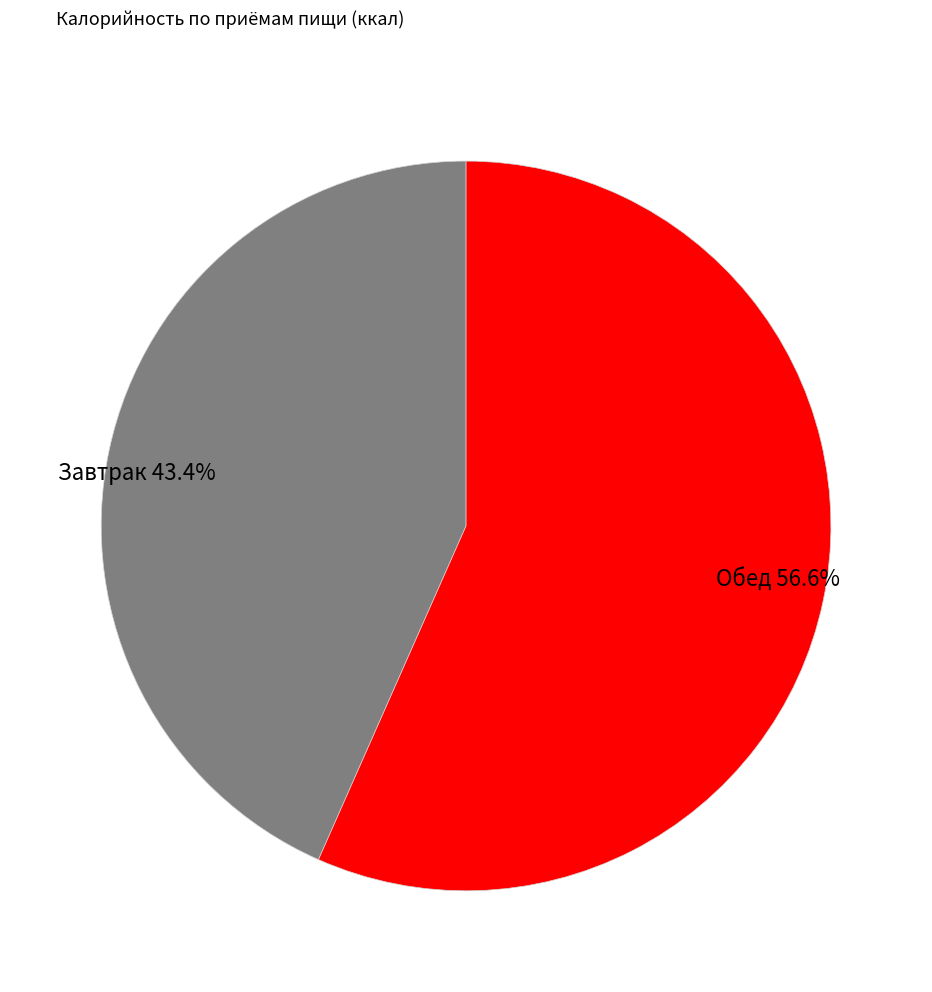

Which has a higher value, Обед 56.6% or Завтрак 43.4%?

Обед 56.6%